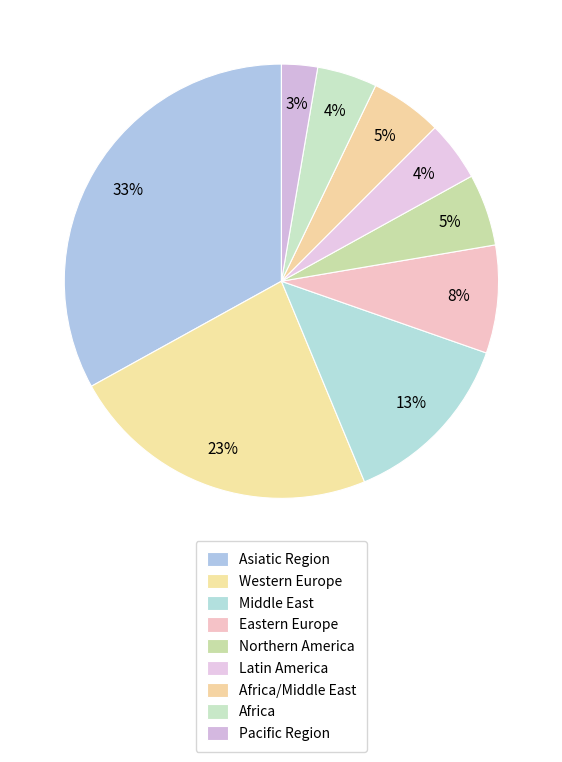

To the nearest percent, what is the average slice percentage?

11%